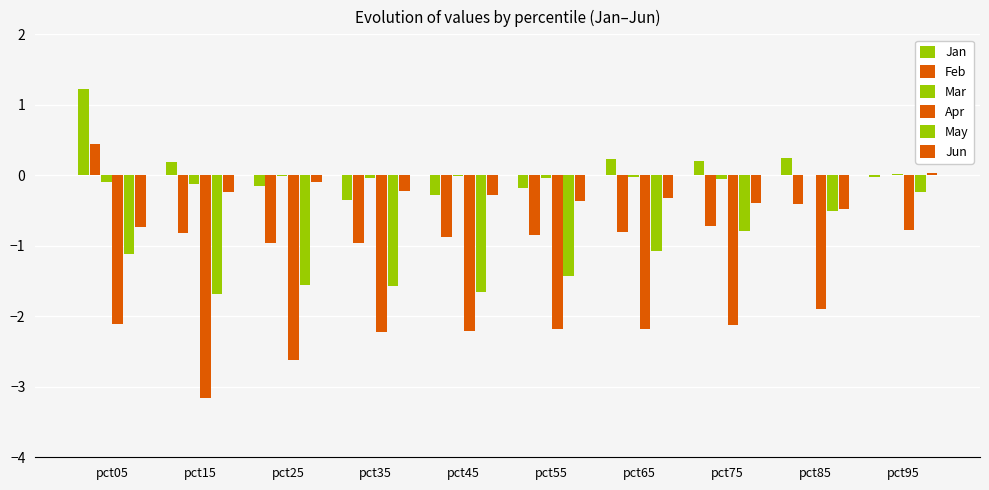

Rank the series at pct95 from highest to lowest value.

Jun, Mar, Feb, Jan, May, Apr